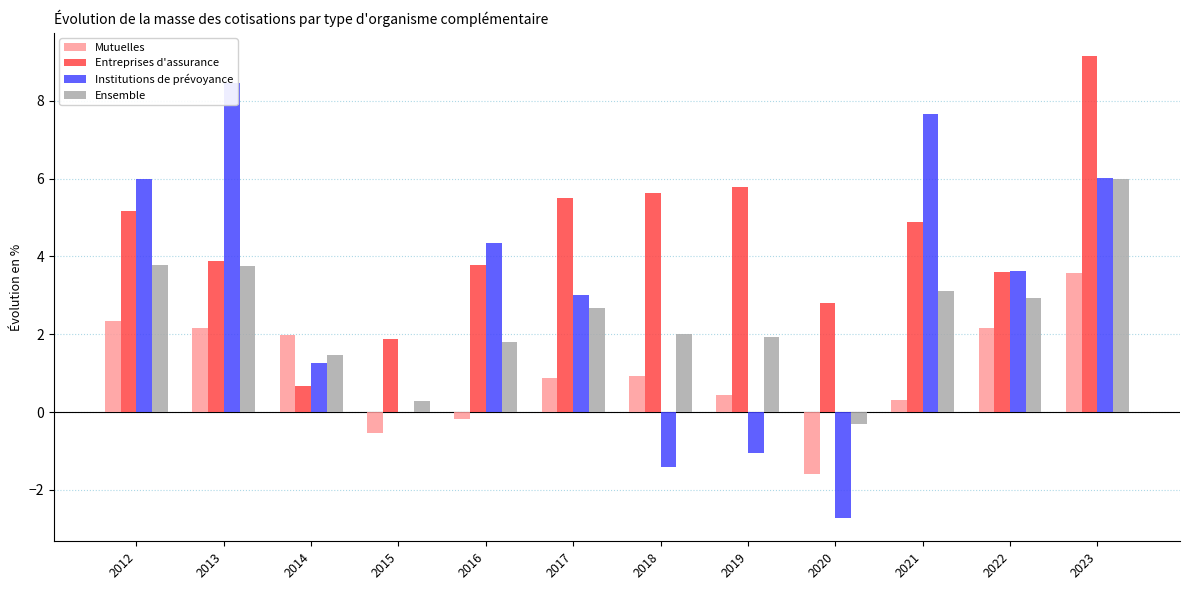

At 2015, list the series in order from smallest to largest.

Mutuelles, Institutions de prévoyance, Ensemble, Entreprises d'assurance